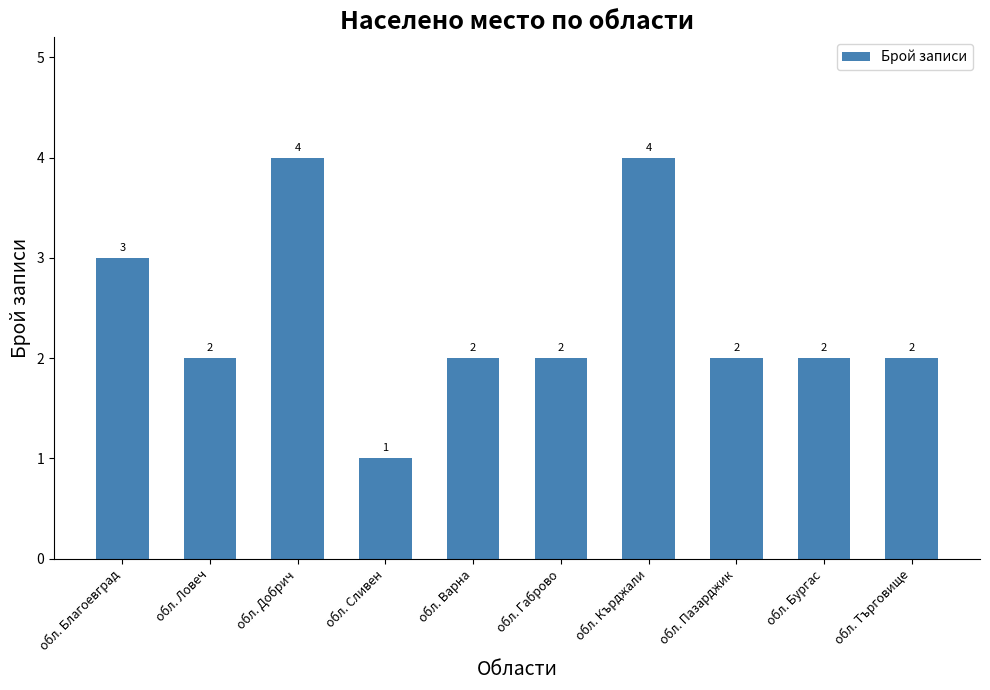

What is the minimum value shown in the chart?

1